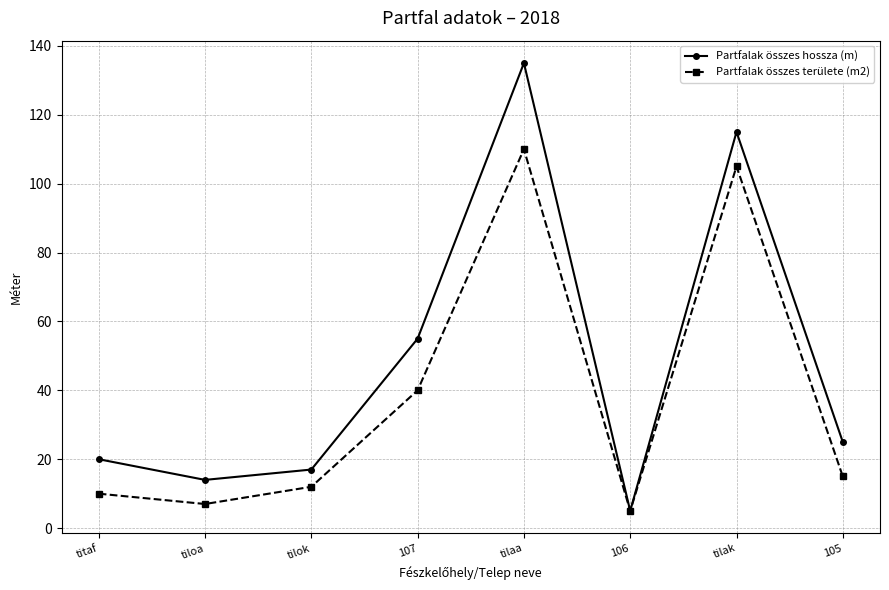

What is the lowest value of the Partfalak összes hossza (m) series?

5